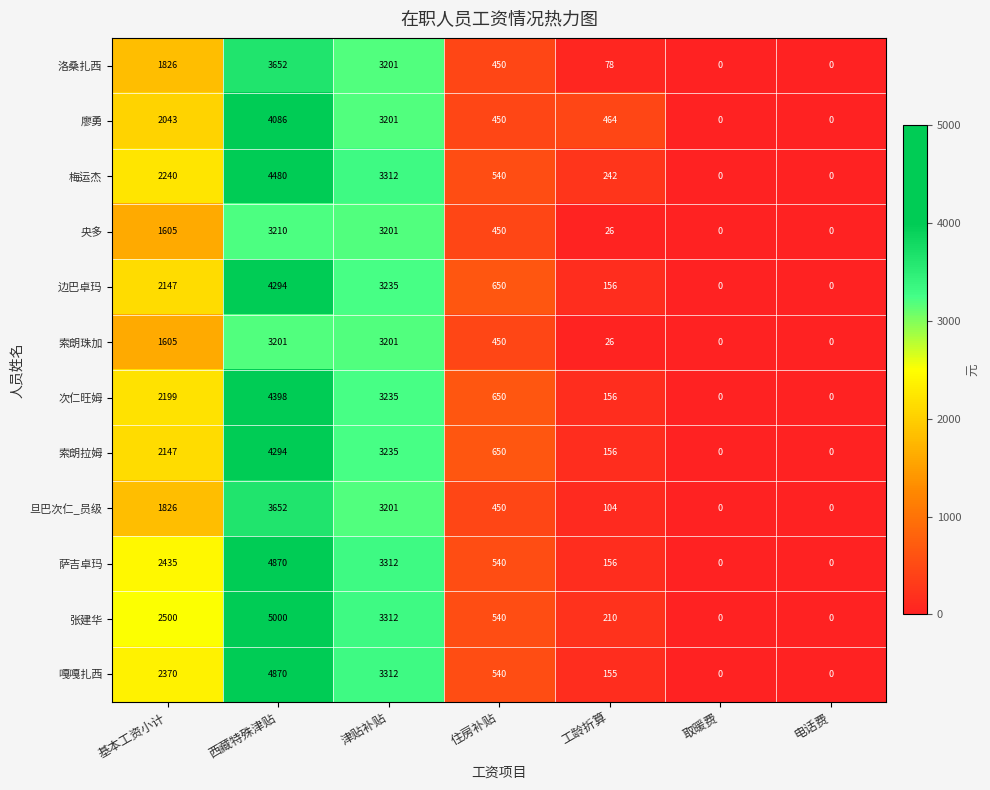

What is the total value across all series at 住房补贴?

6360